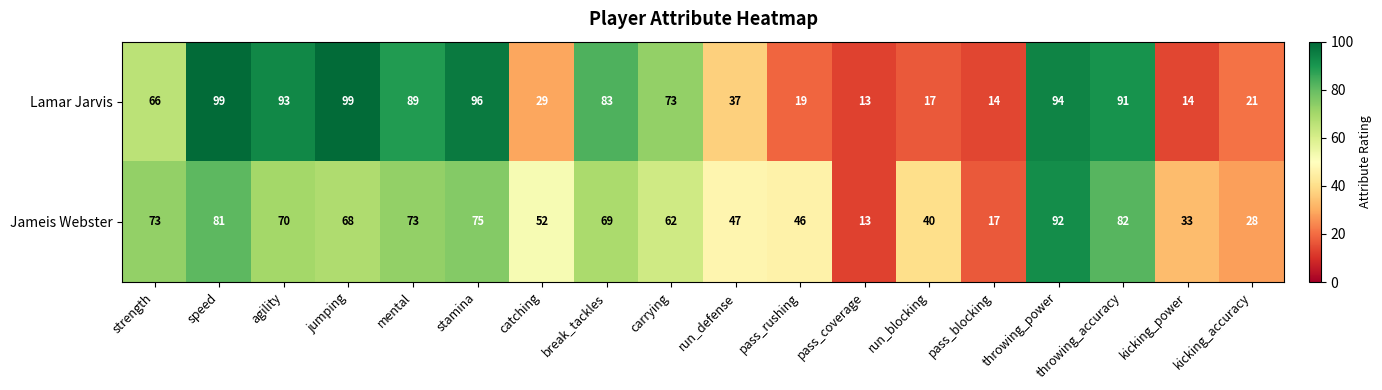

What is the greatest value displayed?

99